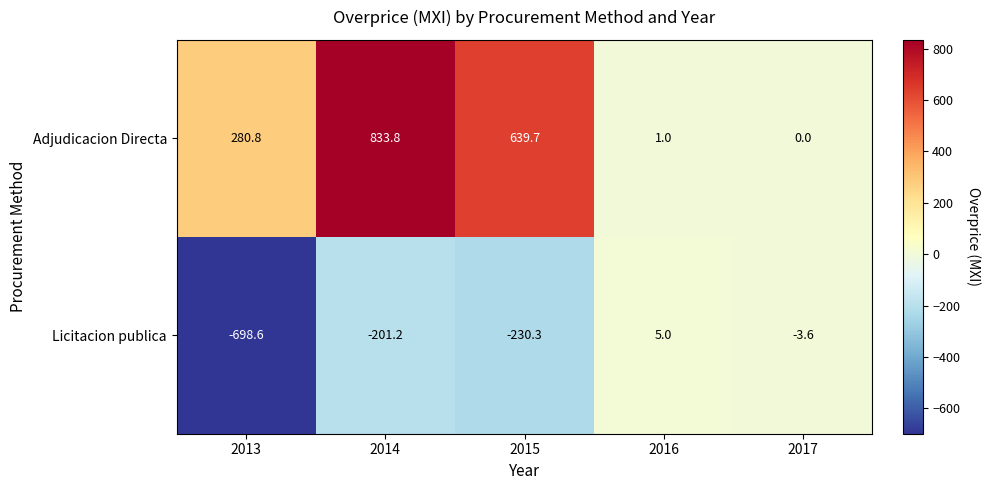

True or false: Adjudicacion Directa has a value of 639.7 at 2015.

True